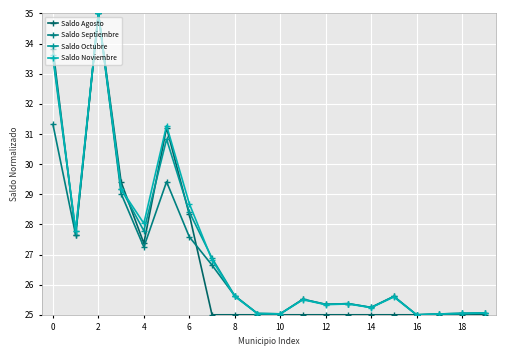

Which series has the largest total across all categories?

Saldo Noviembre